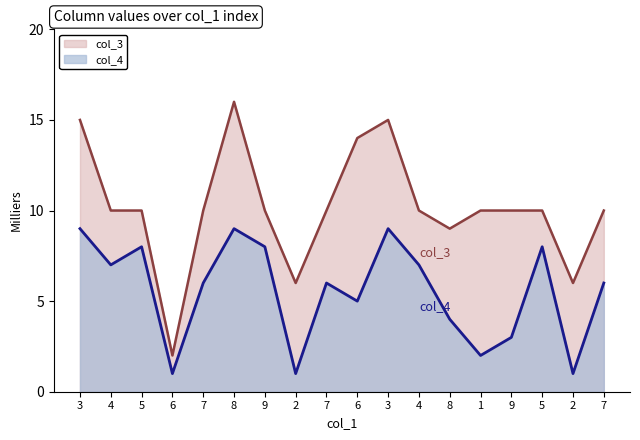

Between 8 and 4, which is larger?

4